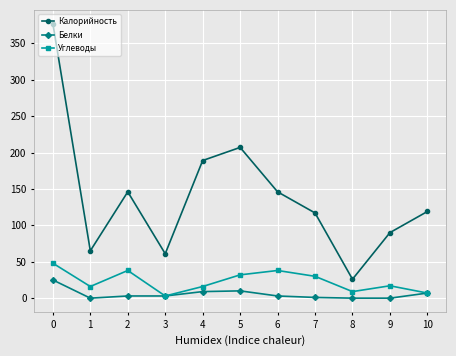

Where is the first local maximum for Углеводы?

2